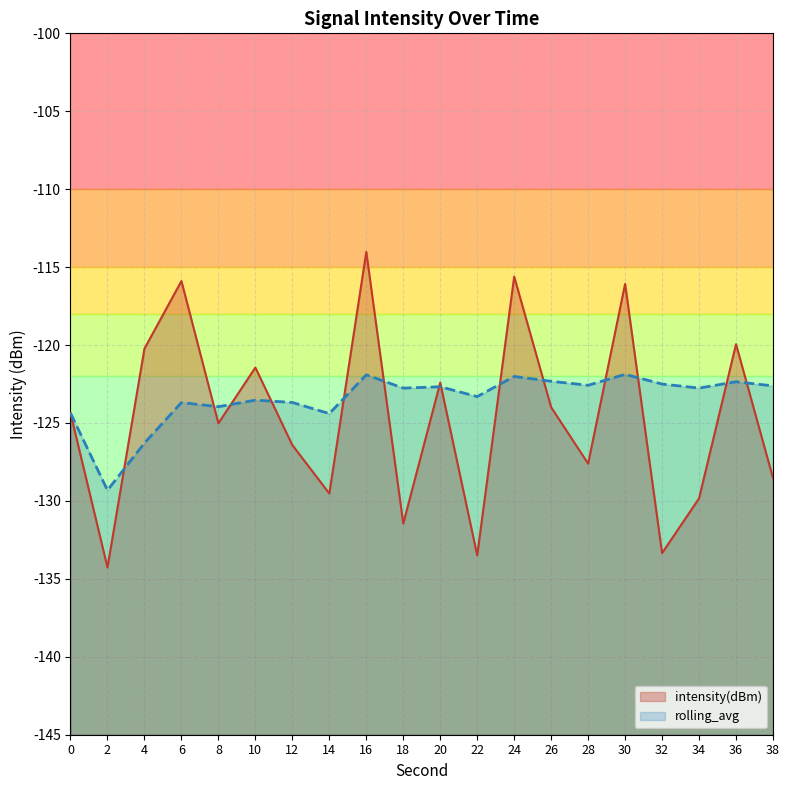

Is the value of intensity(dBm) at 28 greater than the value of rolling_avg at 38?

No